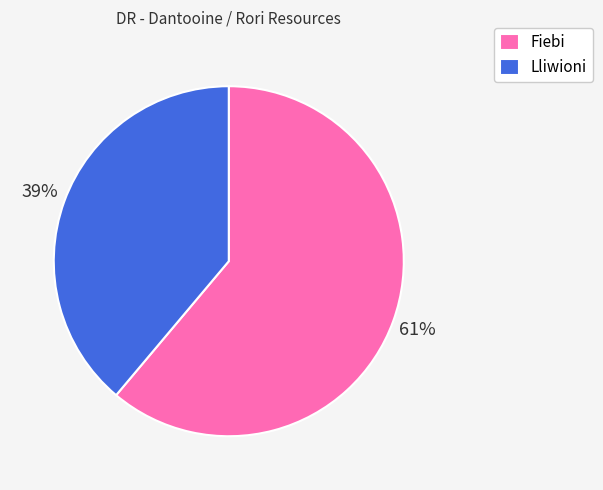

What is the largest slice in the pie chart?

Fiebi